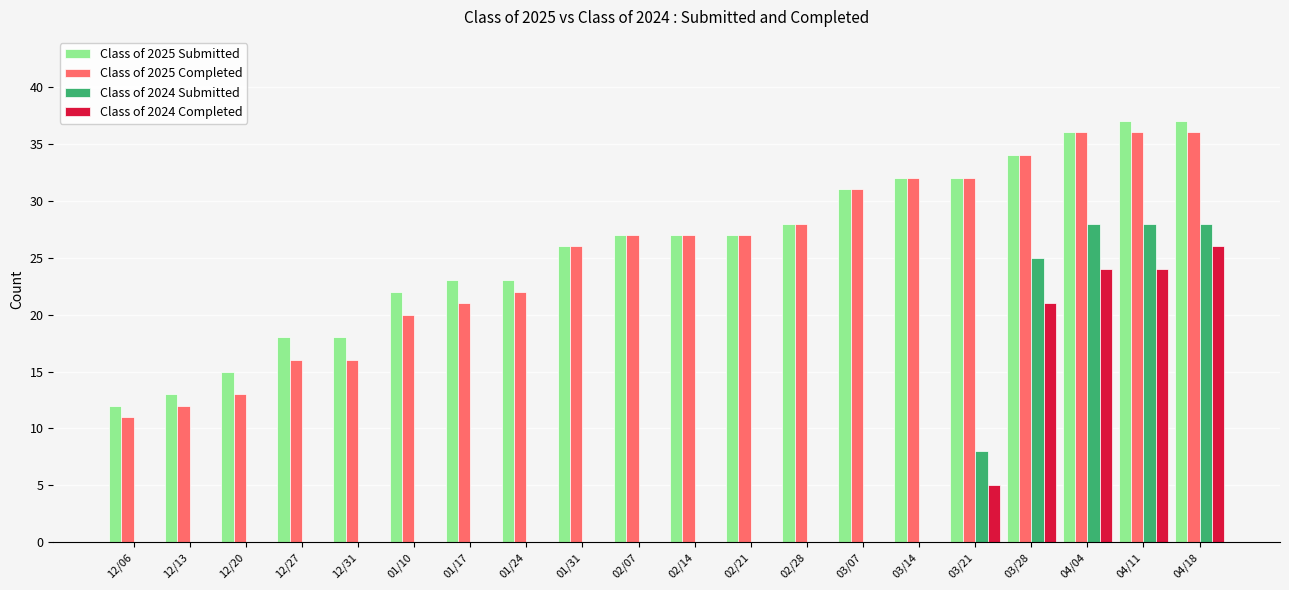

How many groups of bars are there?

20